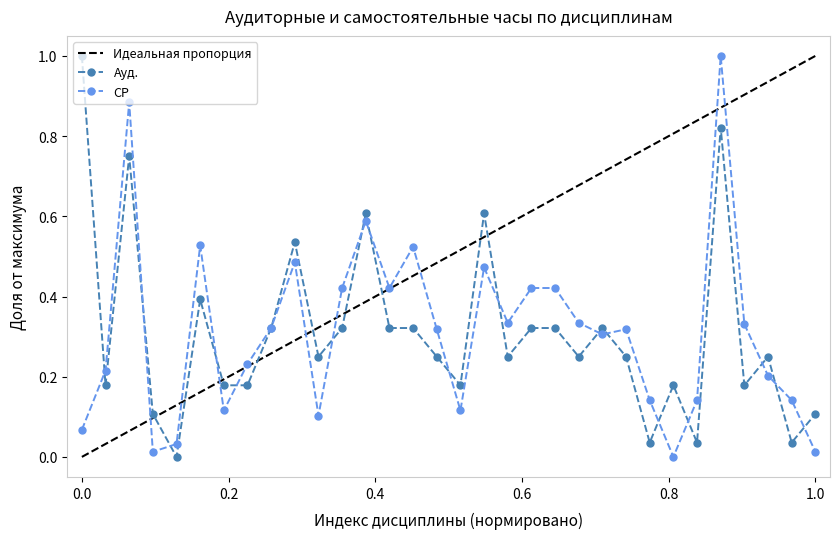

Is this an area chart (filled region under the line)?

No